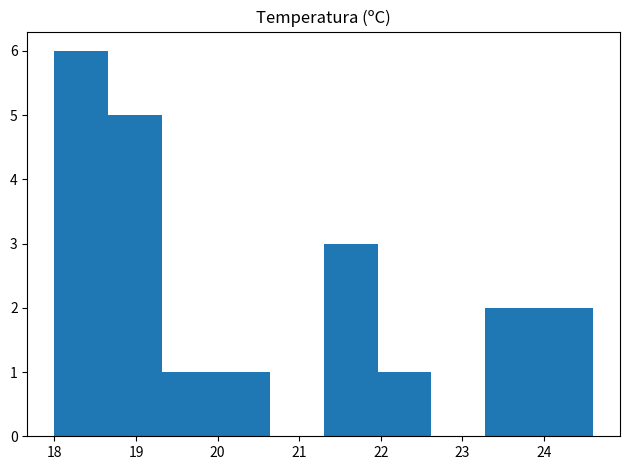

Reading left to right, list every bar in this chart as the range it spans on the x-axis followed by its height. Neither the bar edges nor the heights are printed on the chart, so give them approximately, as read against the axes.

18.00 to 18.66: 6
18.66 to 19.32: 5
19.32 to 19.98: 1
19.98 to 20.64: 1
20.64 to 21.30: 0
21.30 to 21.96: 3
21.96 to 22.62: 1
22.62 to 23.28: 0
23.28 to 23.94: 2
23.94 to 24.60: 2